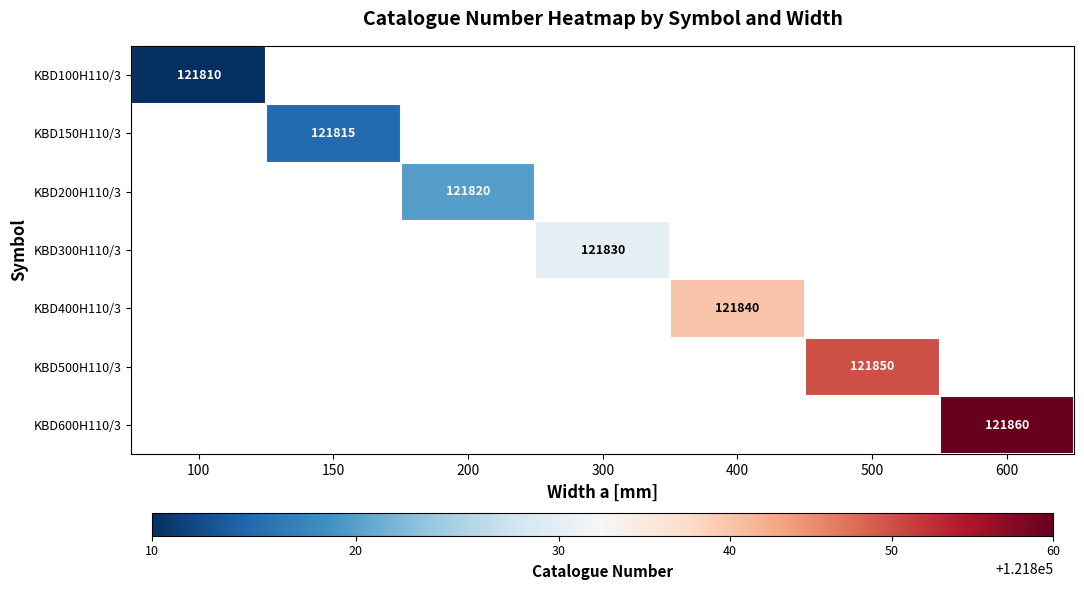

How many series are shown in this chart?

7